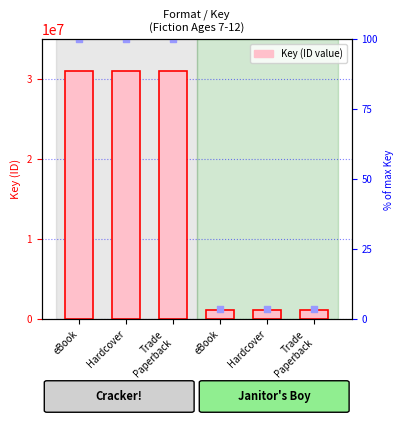

Between Trade
Paperback and Hardcover, which is larger?

Trade
Paperback